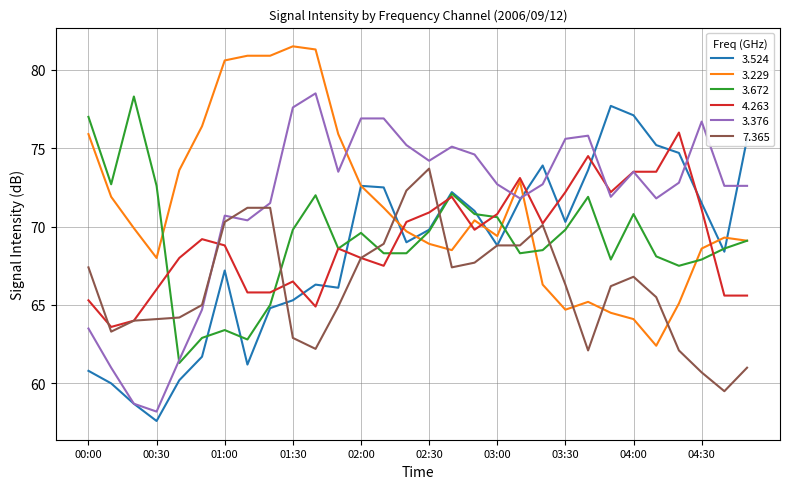

At how many categories does at least one series exceed 69?

30